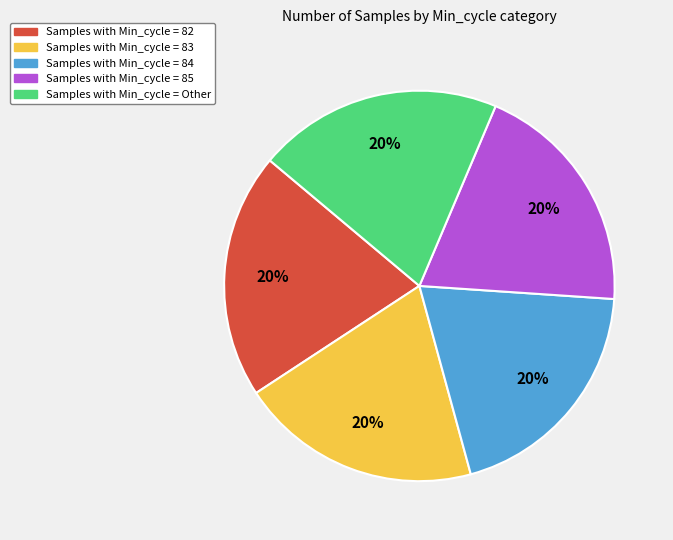

Is there any slice that represents more than half of the pie?

No